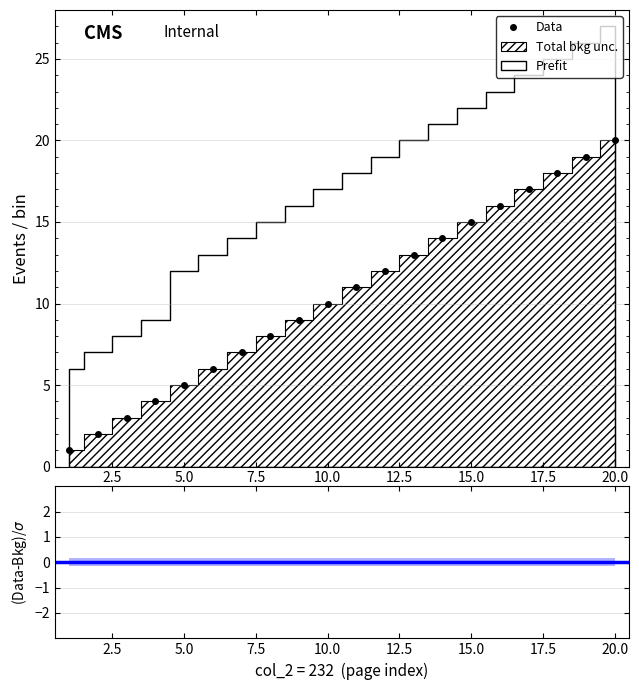

What is the ratio of the value at 17 to the value at 11?

1.5